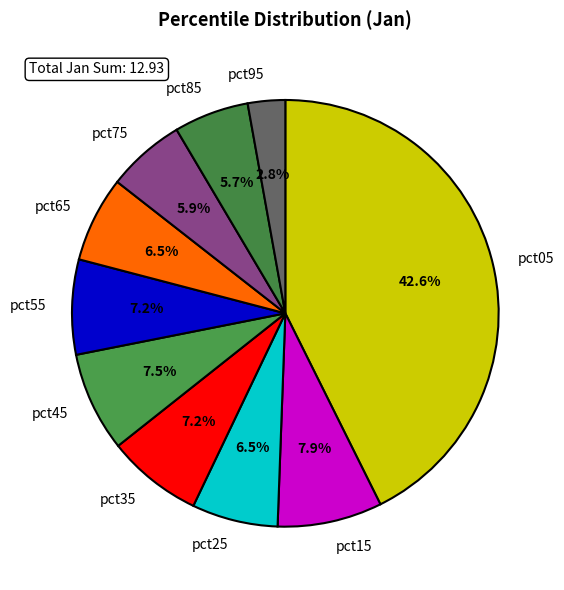

How many segments does this pie chart have?

10